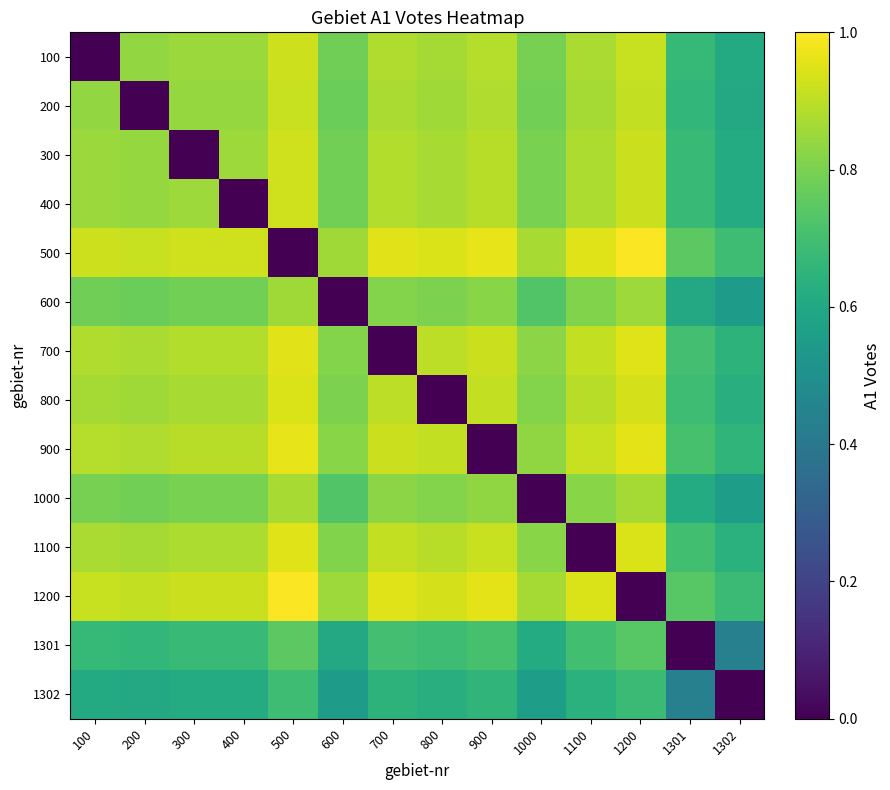

Rank the series by their maximum value, from highest to lowest.

500, 1200, 900, 700, 1100, 800, 400, 300, 100, 200, 1000, 600, 1301, 1302